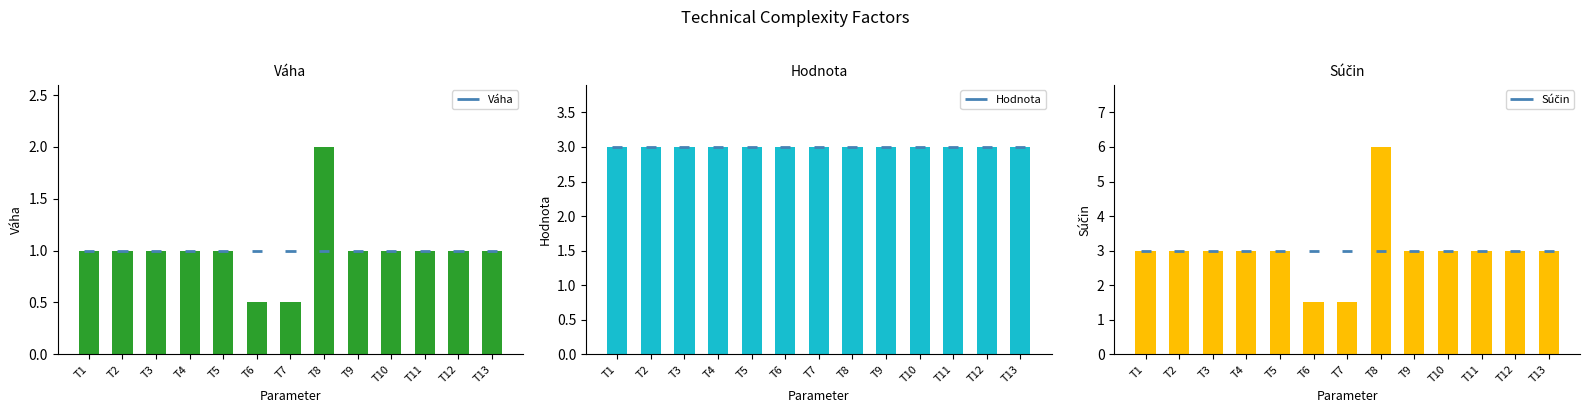

Reading left to right, what are all the values shown in this chart?

Váha: 1.0	1.0	1.0	1.0	1.0	0.5	0.5	2.0	1.0	1.0	1.0	1.0	1.0
Hodnota: 3.0	3.0	3.0	3.0	3.0	3.0	3.0	3.0	3.0	3.0	3.0	3.0	3.0
Súčin: 3.0	3.0	3.0	3.0	3.0	1.5	1.5	6.0	3.0	3.0	3.0	3.0	3.0